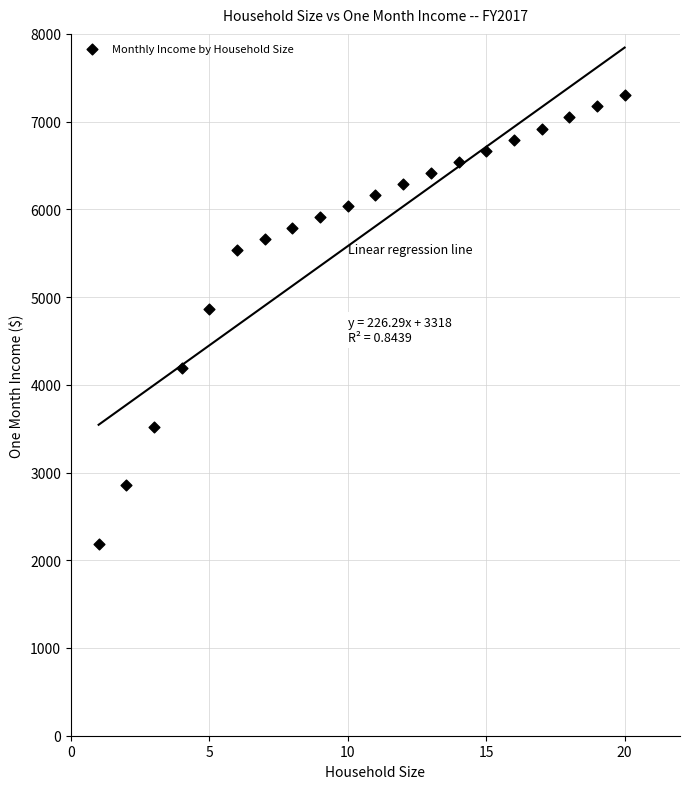

What is the range of Y values (max minus min)?

5117.5